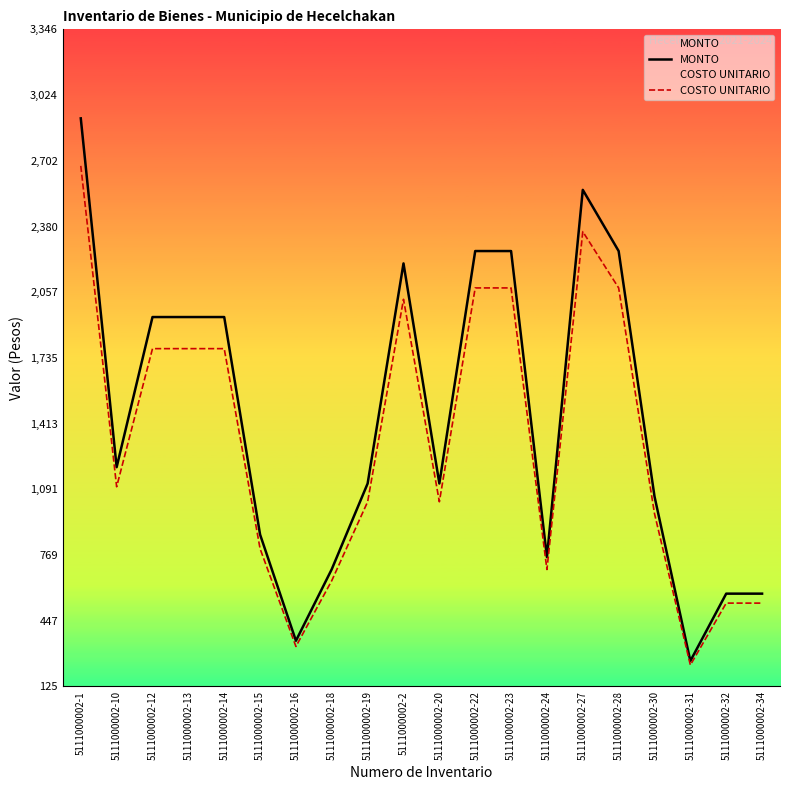

True or false: MONTO and COSTO UNITARIO intersect in this chart.

False